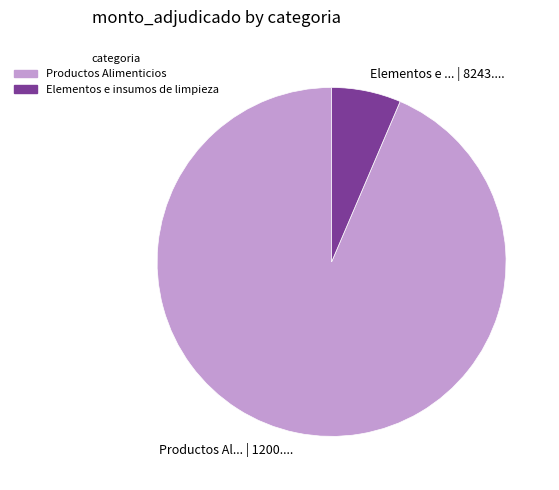

Do Productos Alimenticios and Elementos e insumos de limpieza together represent more than half of the pie?

Yes